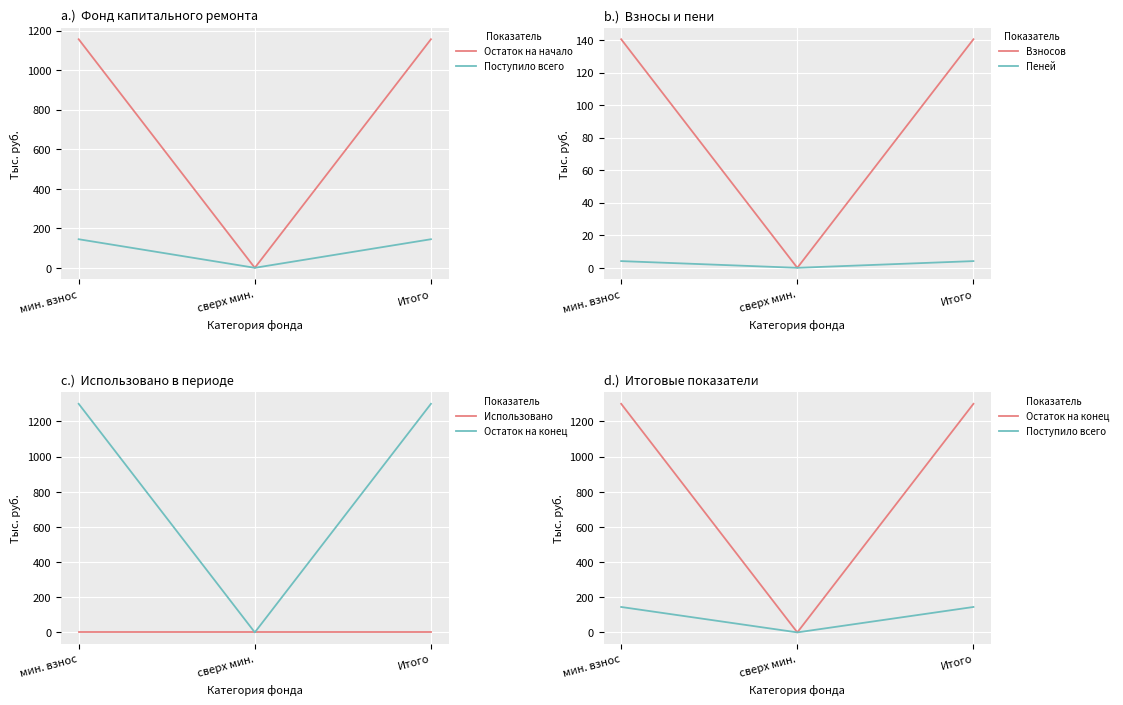

Is it true that Остаток на конец equals 1300.6 at Итого?

True